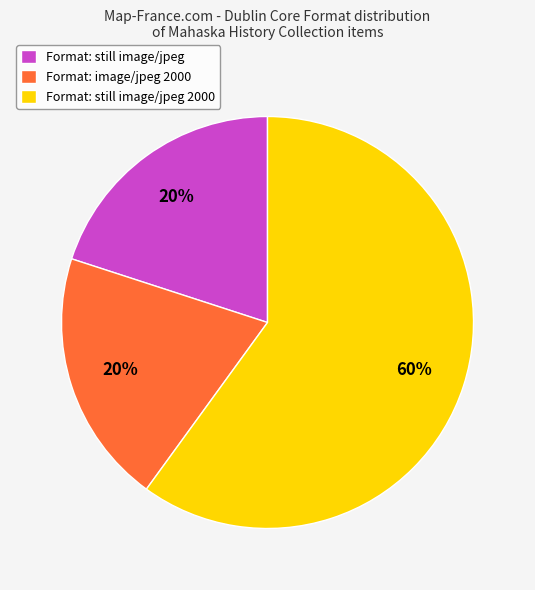

Which category has the biggest portion of the pie?

Format: still image/jpeg 2000